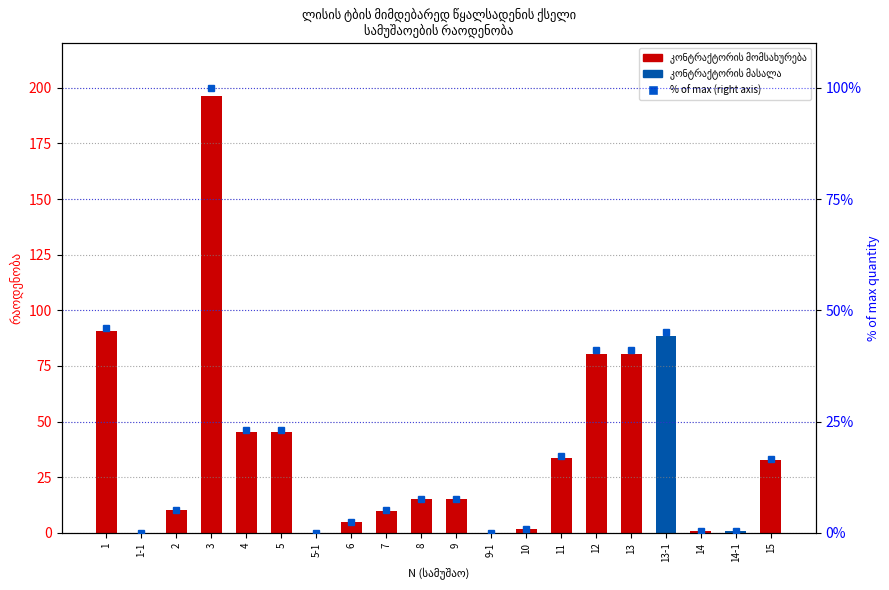

Which series changed the most between 1 and 14-1?

quantity